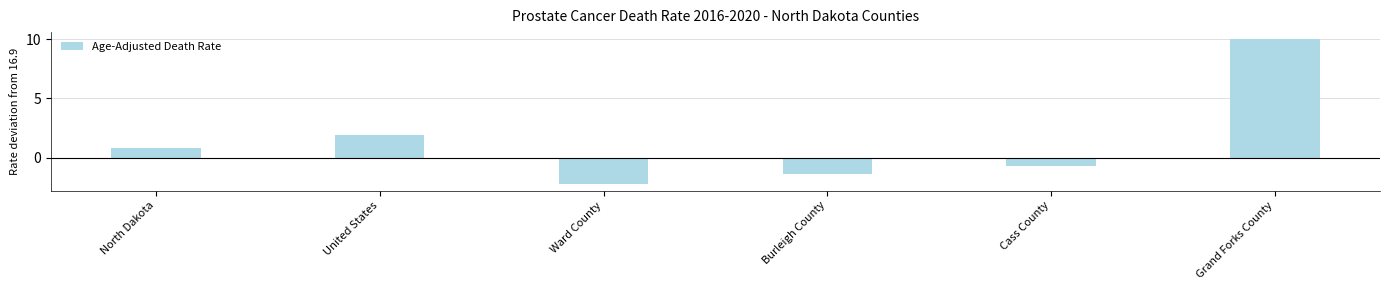

The chart shows a value of 3.2 at United States. True or false?

False